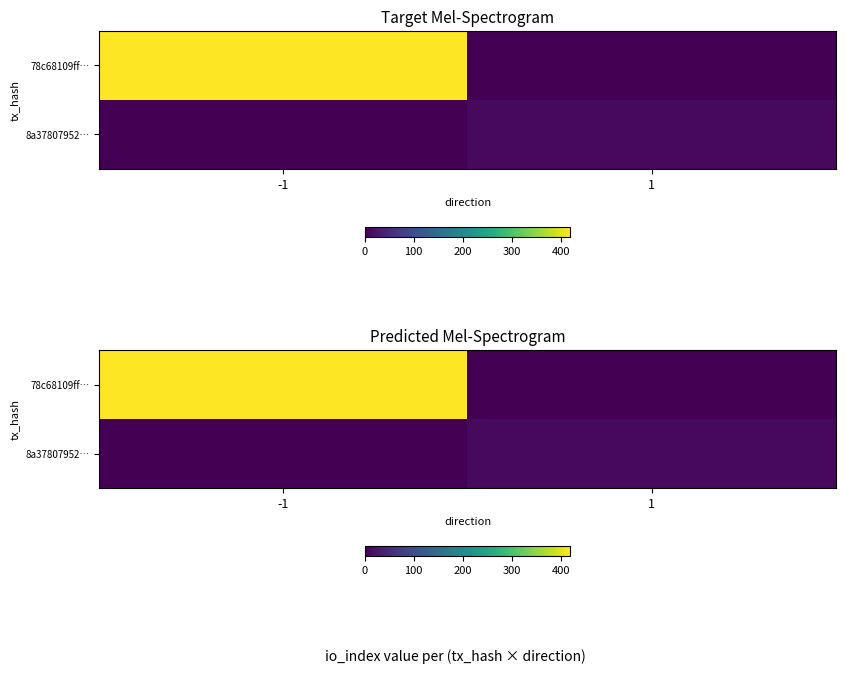

Which series changed the most between -1 and 1?

78c68109ff…